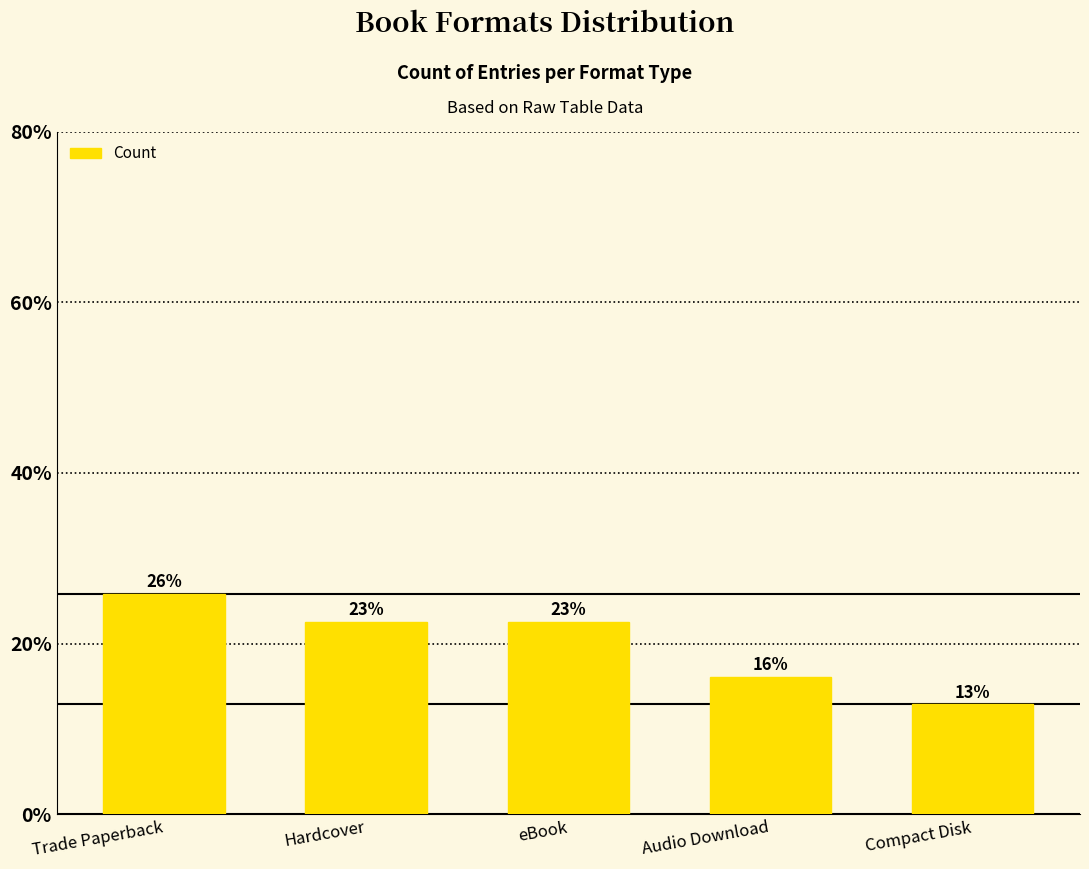

Are the bars horizontal?

No